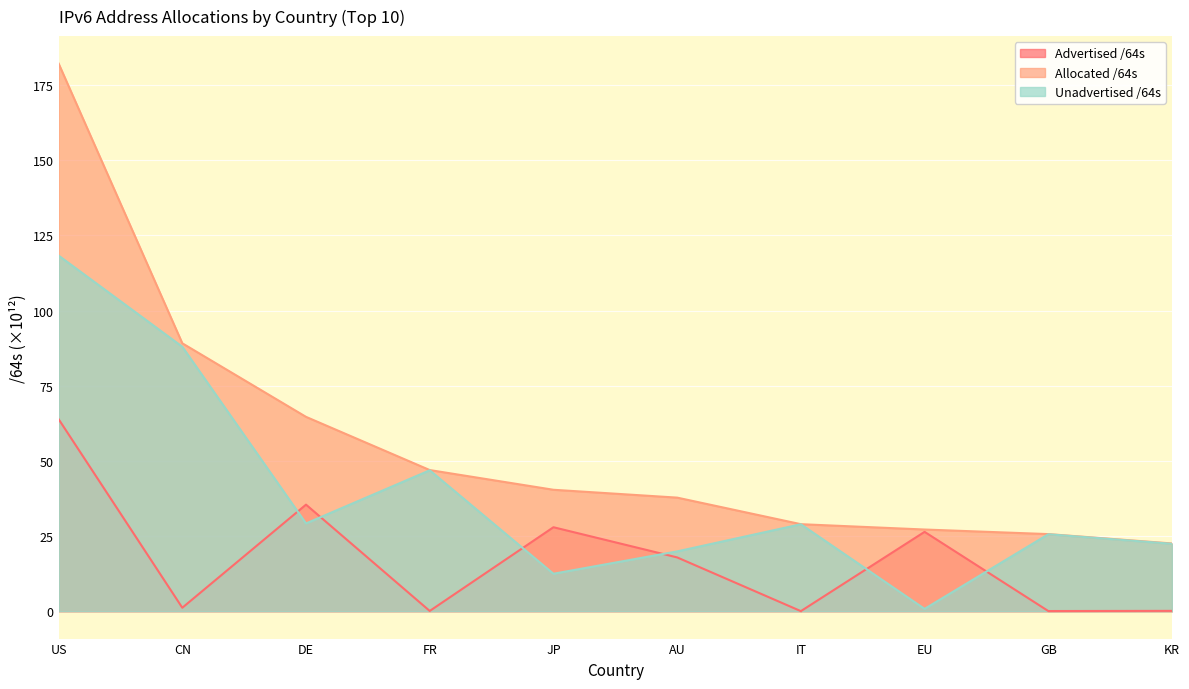

What is the minimum value for Allocated /64s?

22.5